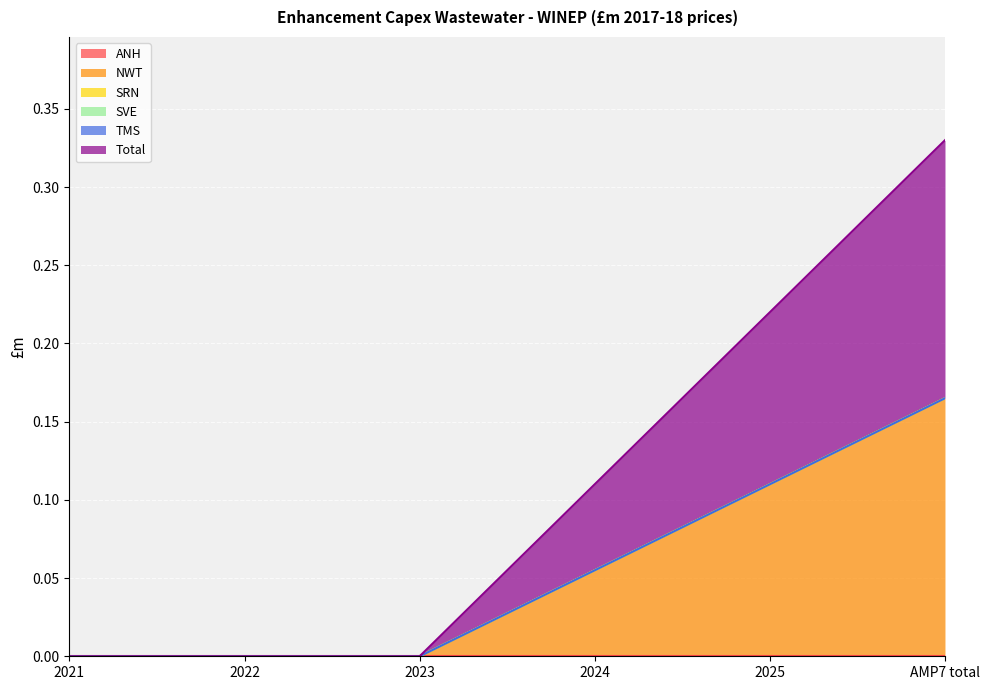

True or false: Total and SVE cross at least once.

False